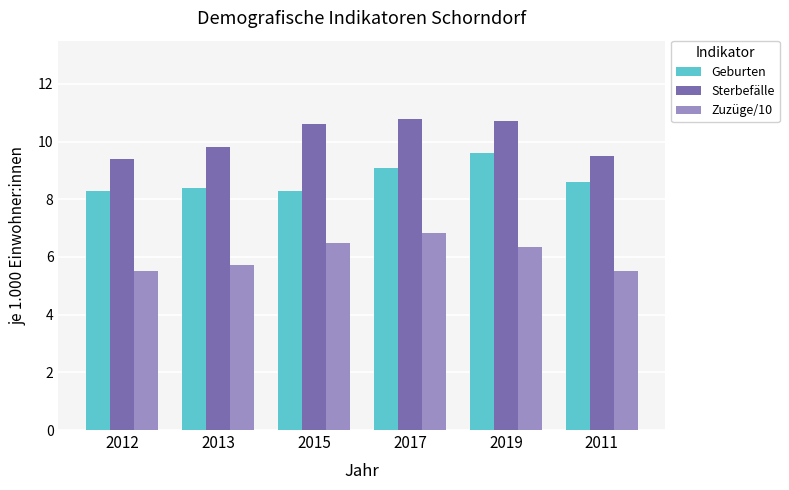

The Sterbefälle series shows 10.8 at 2017. True or false?

True